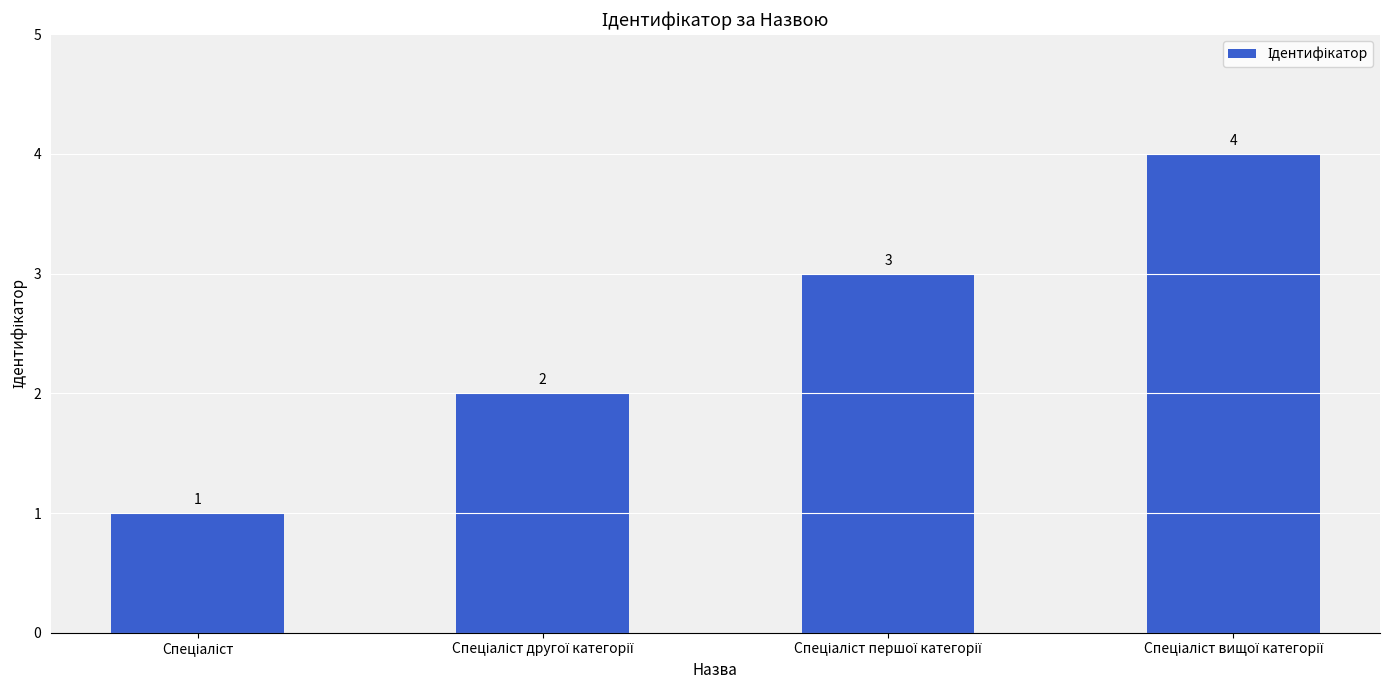

What is the difference between the maximum and minimum values?

3